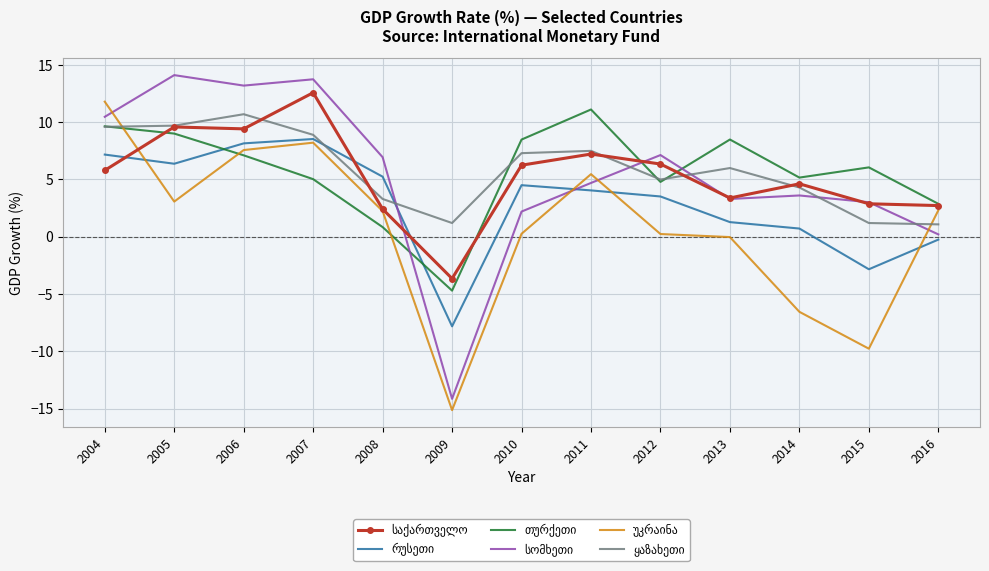

What is the minimum value shown in the chart?

-15.1